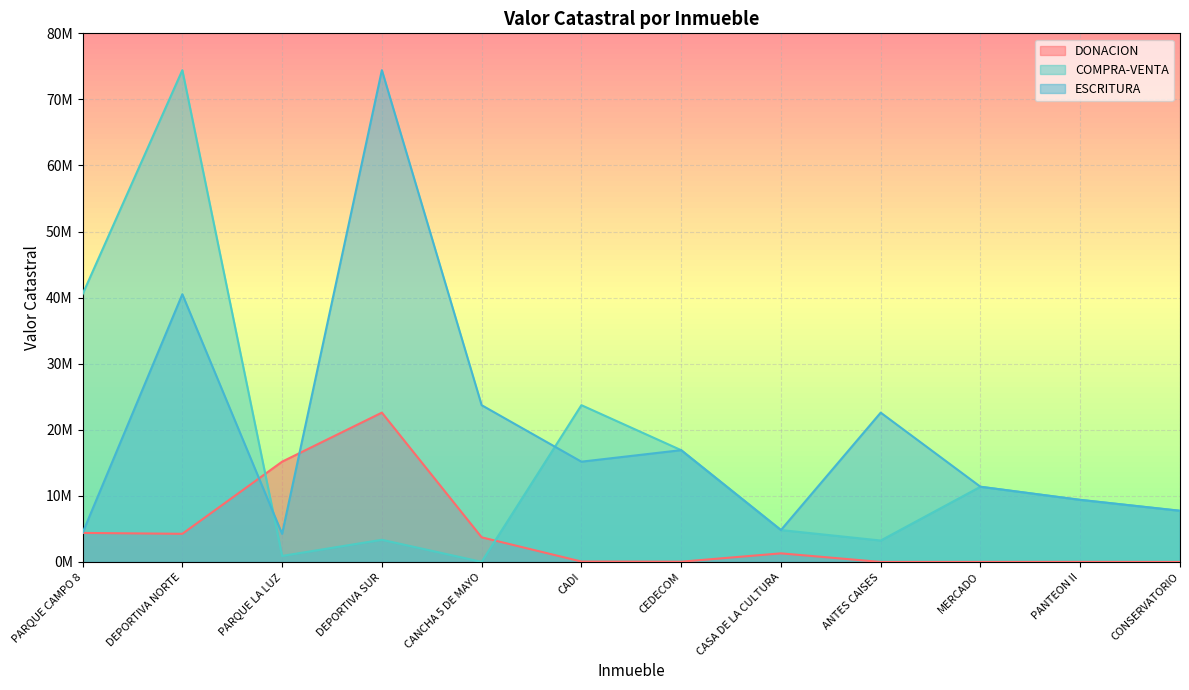

What are all the series names shown in the legend?

DONACION, COMPRA-VENTA, ESCRITURA